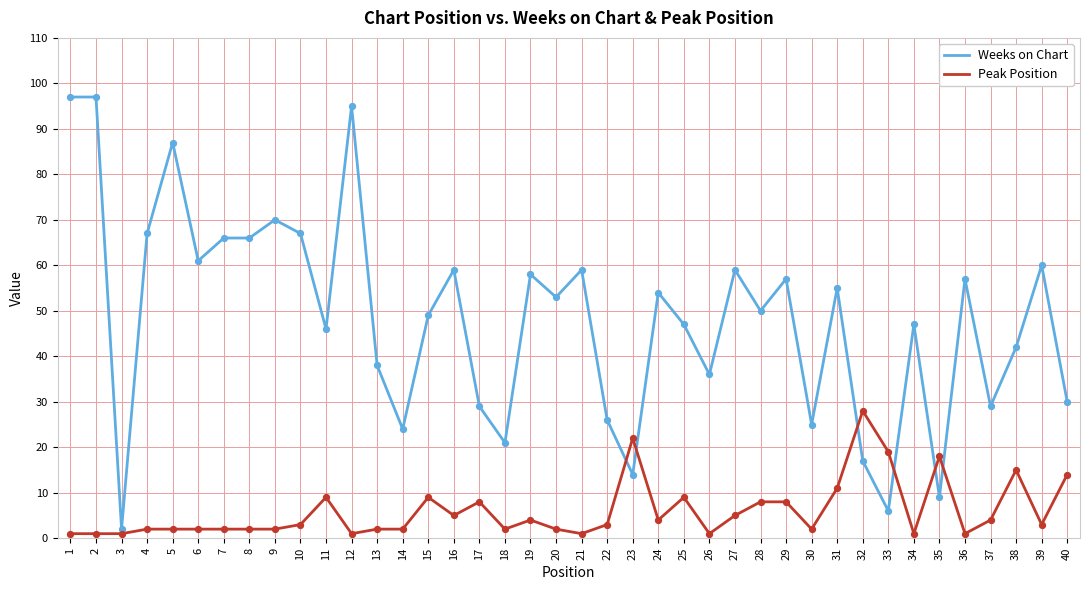

What are all the series names shown in the legend?

Weeks on Chart, Peak Position